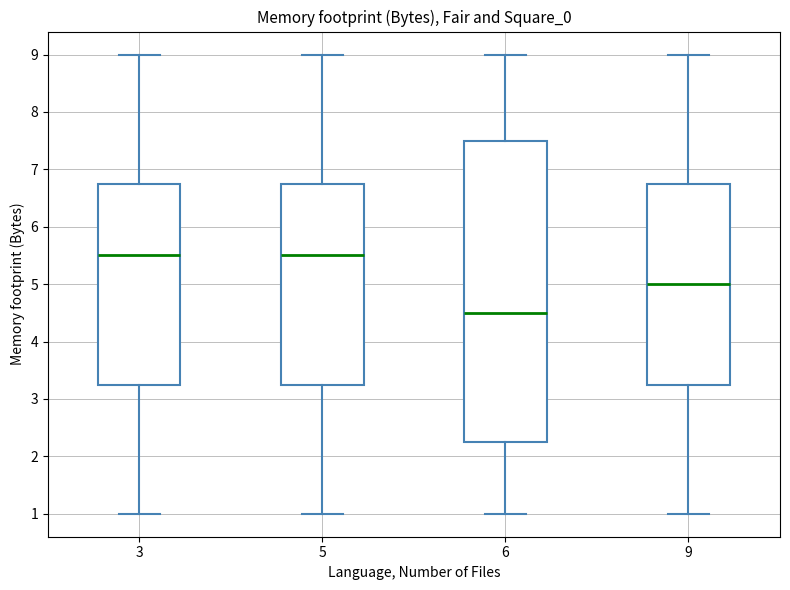

Which box's median line is the lowest?

6